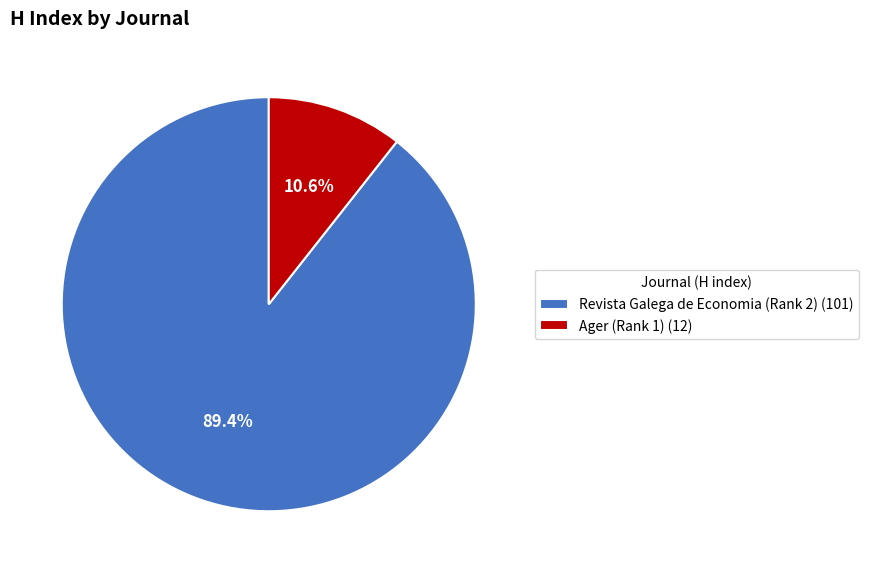

To the nearest percent, what percentage of the pie is Revista Galega de Economia (Rank 2)?

89%